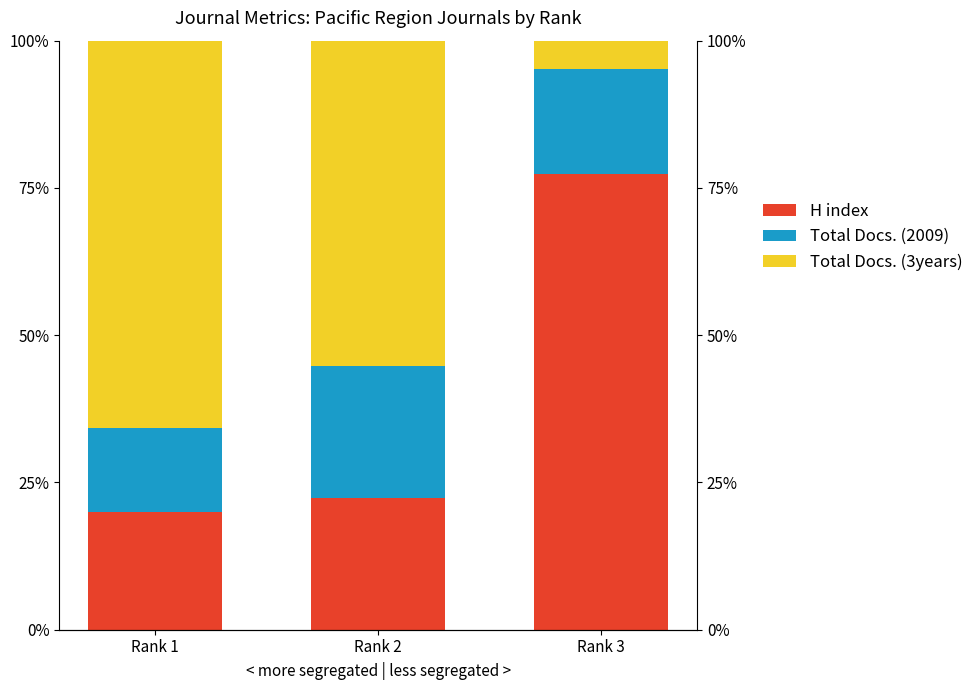

Where is Total Docs. (3years) nearest to the value 35?

Rank 2